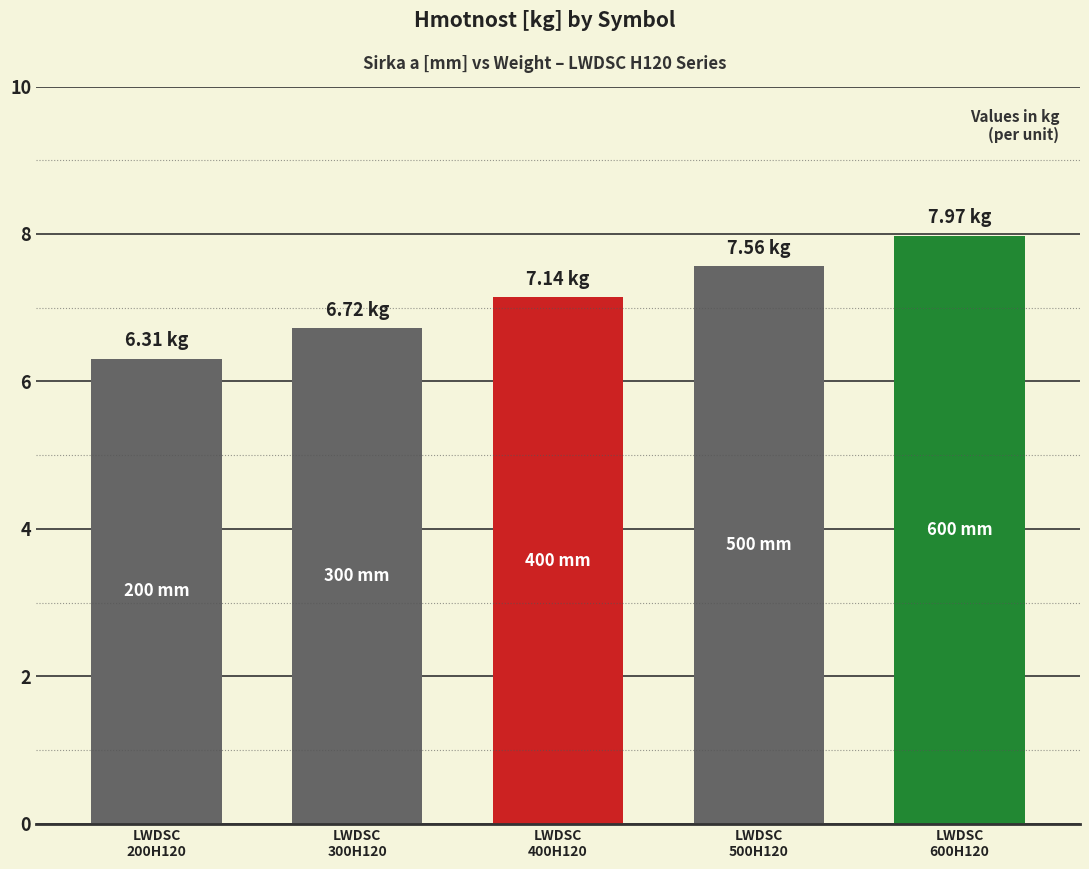

At which category does the chart reach its peak across all series?

LWDSC
600H120